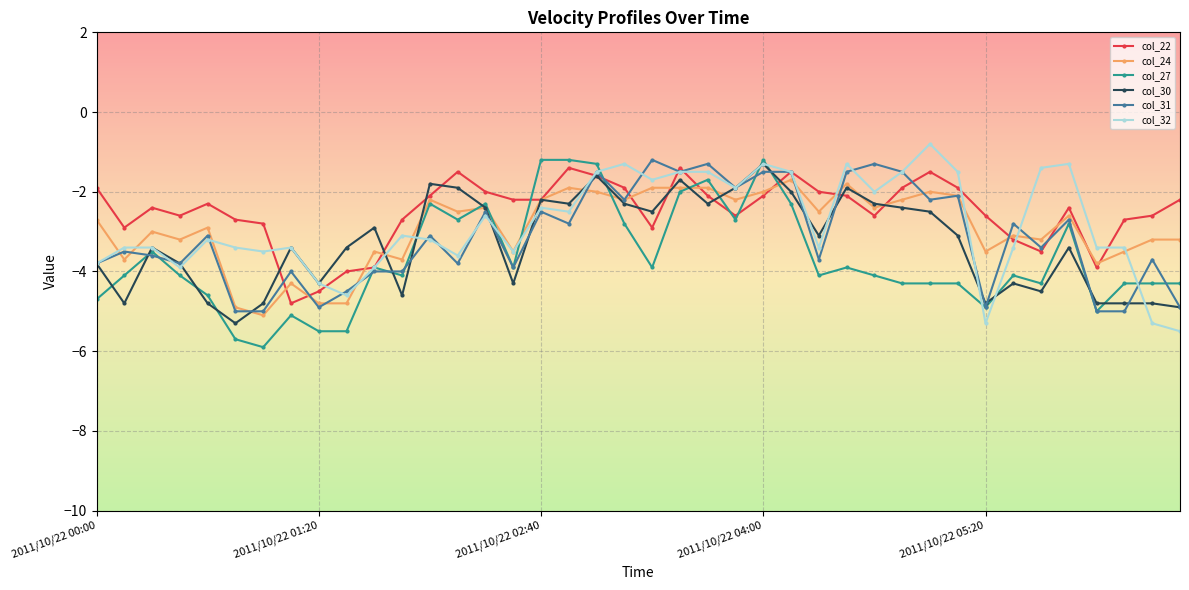

True or false: col_24 has more than 1 interior local peaks.

True